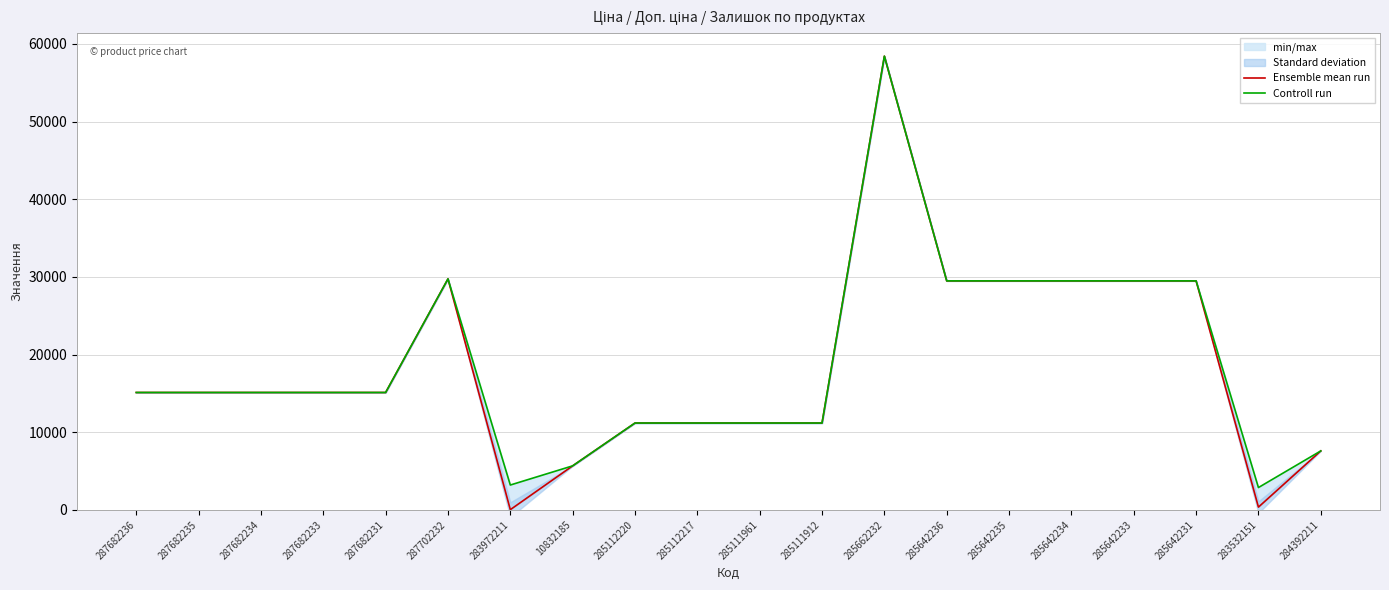

Rank the categories by Controll run value from highest to lowest.

285662232, 287702232, 285642236, 285642235, 285642234, 285642233, 285642231, 287682236, 287682235, 287682234, 287682233, 287682231, 285112220, 285112217, 285111961, 285111912, 284392211, 10832185, 283972211, 283532151